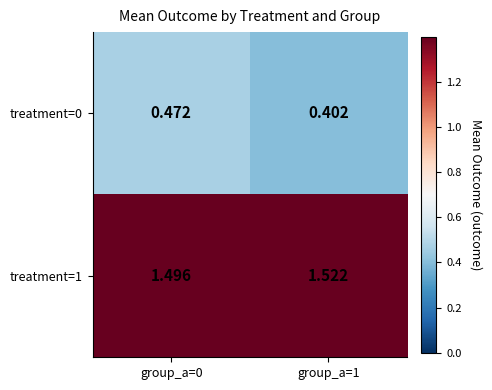

Reading left to right, list all the values displayed in this chart.

treatment=0: group_a=0=0.5	group_a=1=0.4
treatment=1: group_a=0=1.5	group_a=1=1.5